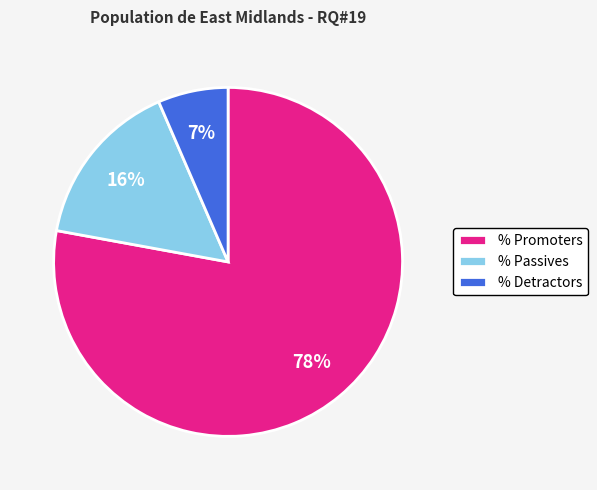

True or false: % Detractors accounts for 12% of the total.

False